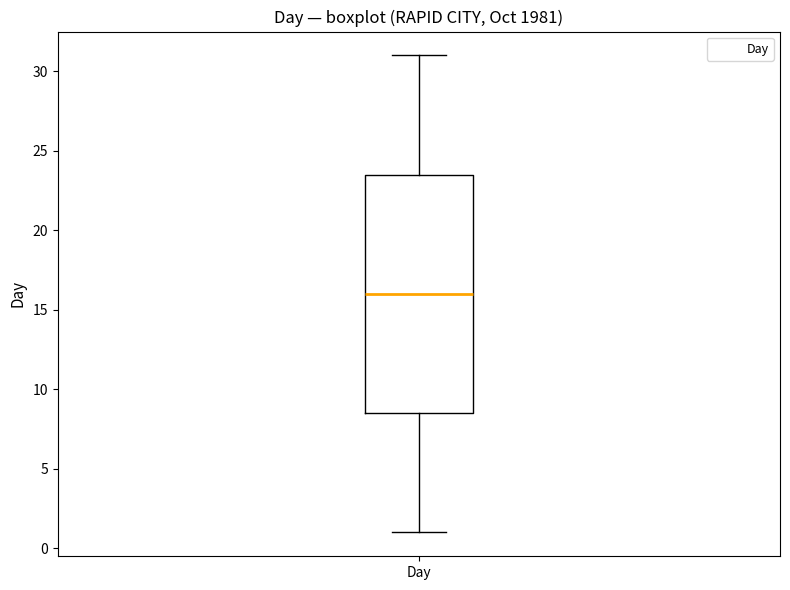

Where is the lower edge of the box for Day on the y-axis? The values are not printed on the chart, so give them approximately, as read against the axis.

8.5